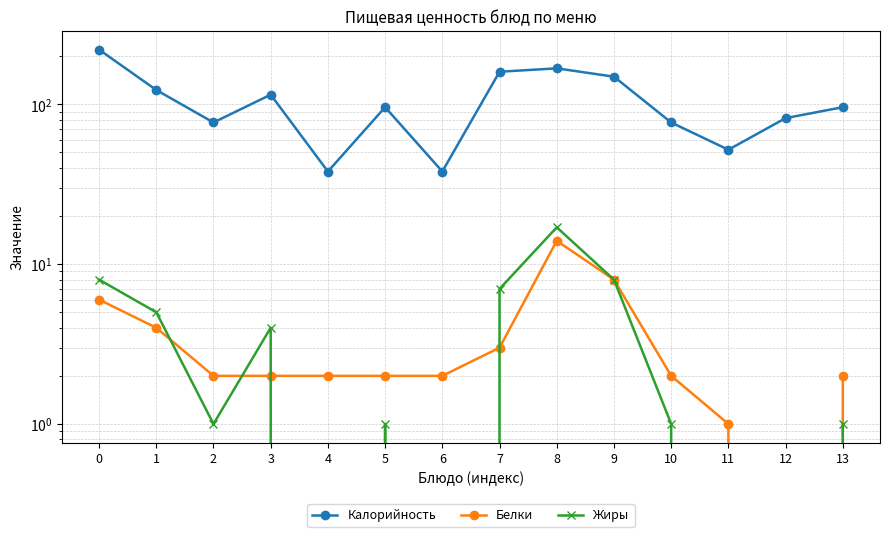

Is it true that Калорийность equals 115 at 3?

True